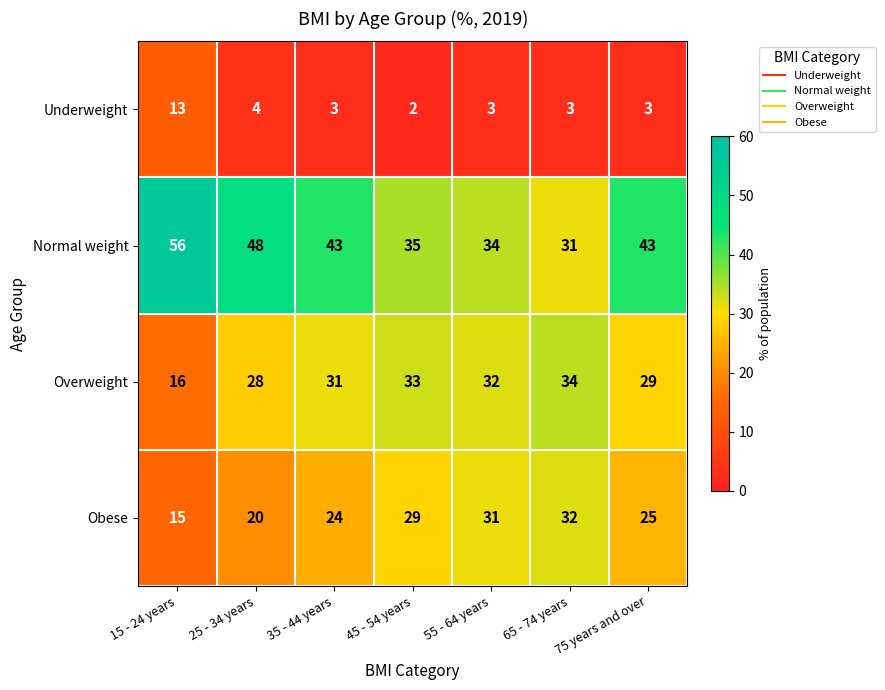

Which series changed the most between 35 - 44 years and 55 - 64 years?

Normal weight